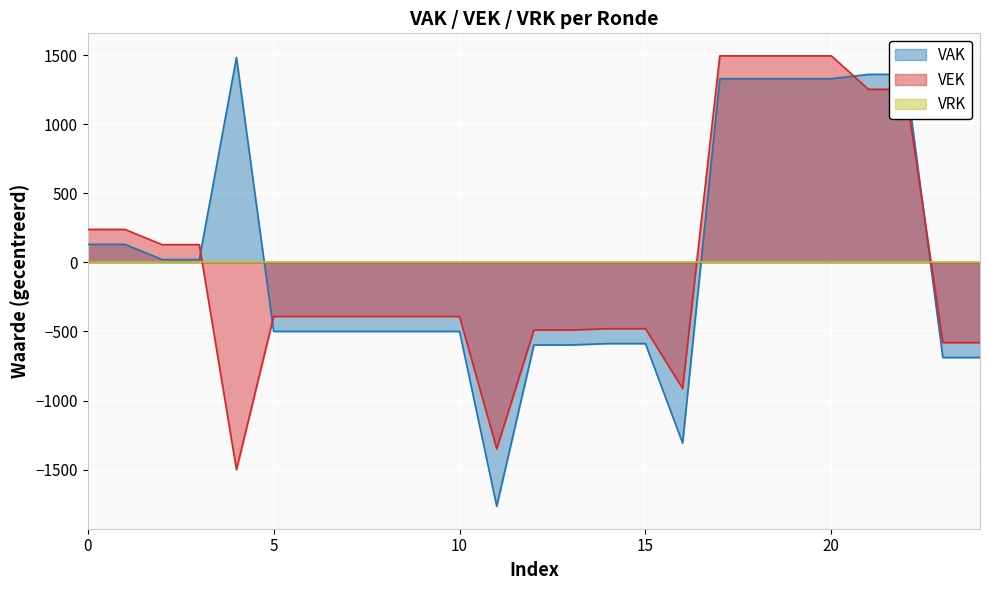

What is the minimum value shown in the chart?

-1764.8